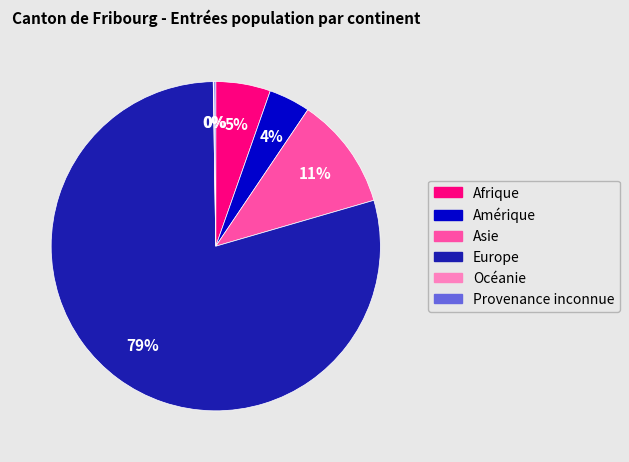

Is there any slice that represents more than half of the pie?

Yes